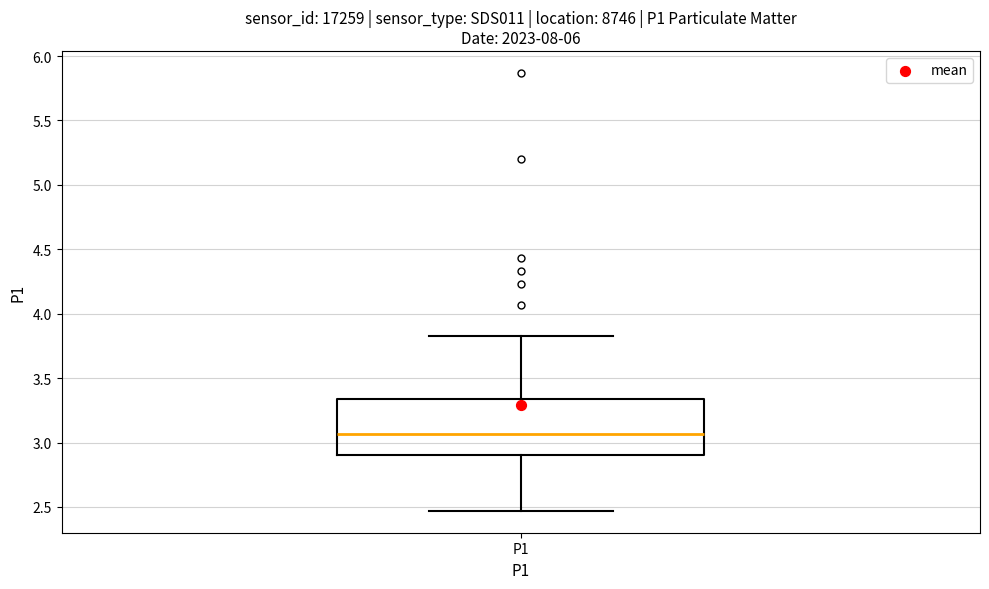

Read this box plot against the y-axis: the position of the median line, the range covered by the box, and the ends of both whiskers. The values are not printed on the chart, so give them approximately, as read against the axis.

median 3.05, box 2.90 to 3.35, whiskers 2.45 to 3.85